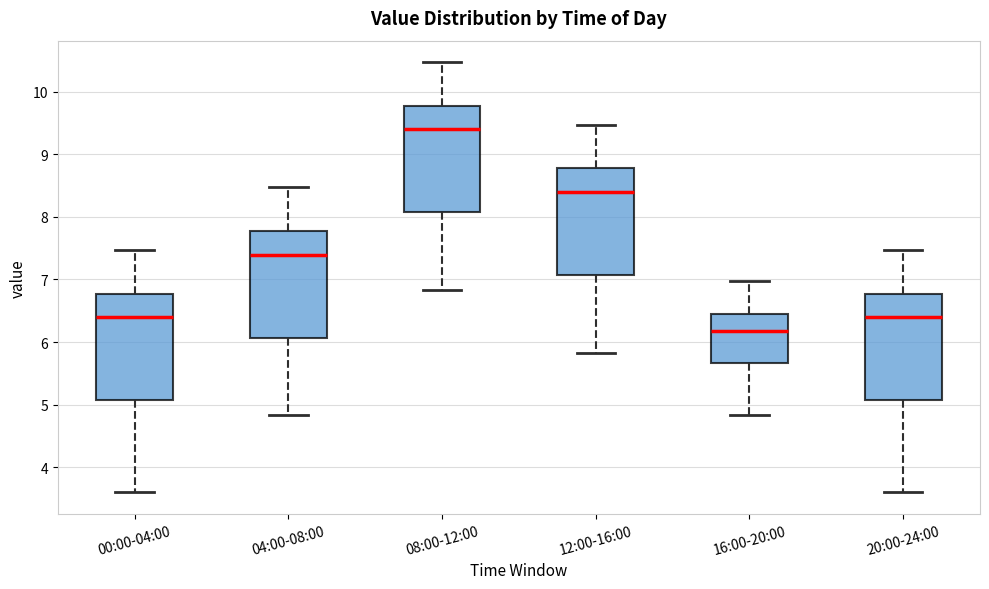

Reading left to right, read every box against the y-axis: the position of its median line, the range the box covers, and the ends of its whiskers. The values are not printed on the chart, so give them approximately, as read against the axis.

00:00-04:00: median 6.4, box 5.1 to 6.8, whiskers 3.6 to 7.5
04:00-08:00: median 7.4, box 6.1 to 7.8, whiskers 4.8 to 8.5
08:00-12:00: median 9.4, box 8.1 to 9.8, whiskers 6.8 to 10.5
12:00-16:00: median 8.4, box 7.1 to 8.8, whiskers 5.8 to 9.5
16:00-20:00: median 6.2, box 5.7 to 6.5, whiskers 4.8 to 7.0
20:00-24:00: median 6.4, box 5.1 to 6.8, whiskers 3.6 to 7.5